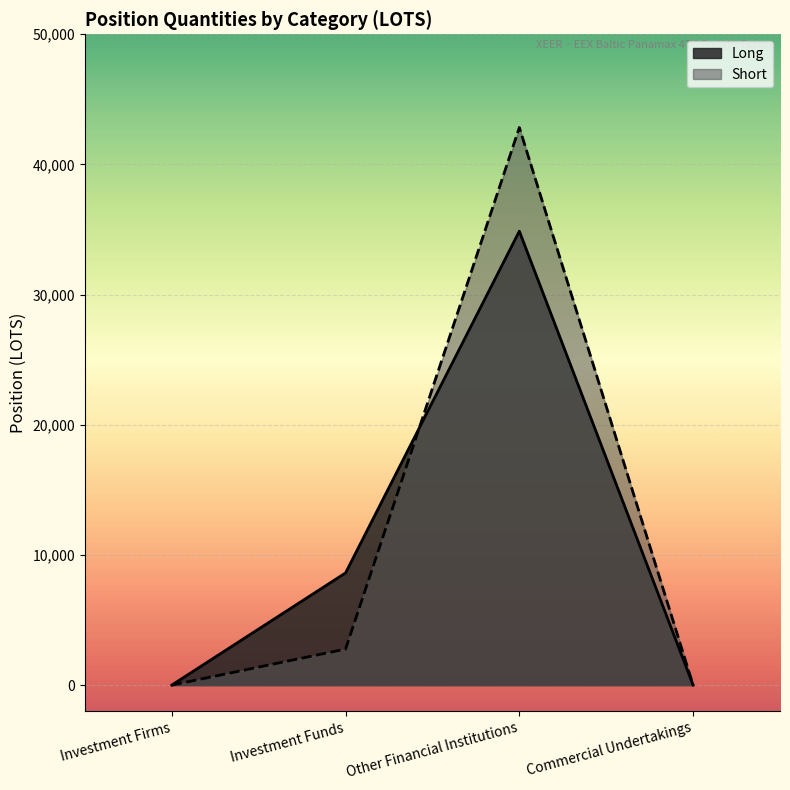

What are all the series names shown in the legend?

Long, Short